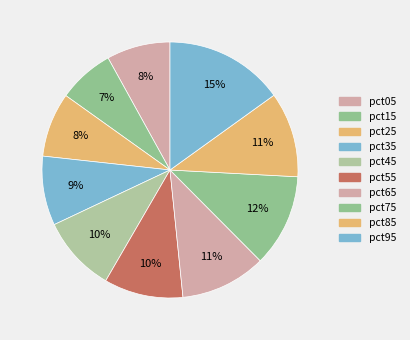

Does pct55 represent more than half of the total?

No